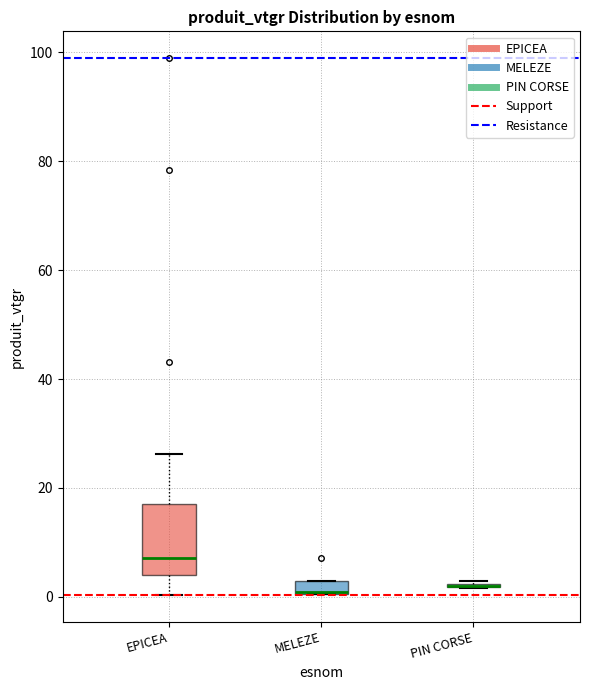

Where is the upper edge of the box for MELEZE on the y-axis? The values are not printed on the chart, so give them approximately, as read against the axis.

2